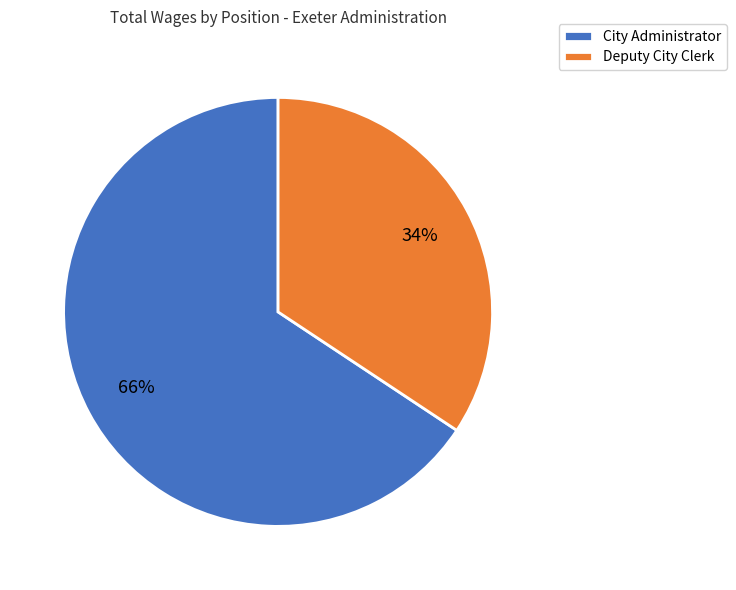

What is the largest slice in the pie chart?

City Administrator